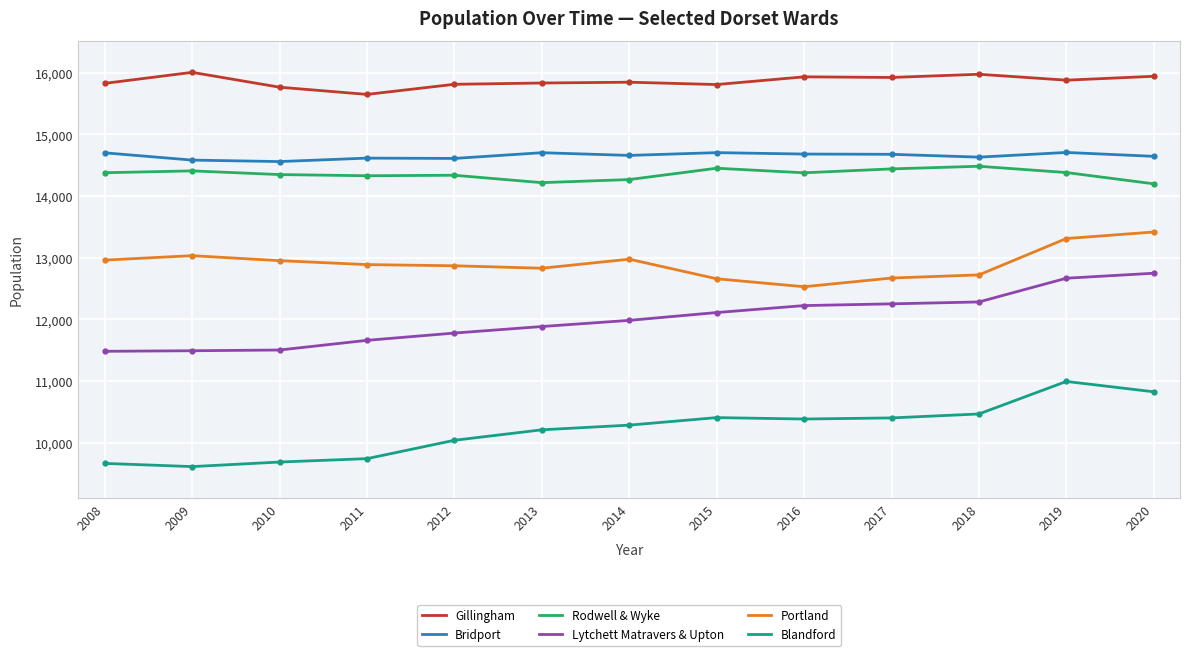

What is the difference between the maximum and minimum values in the Lytchett Matravers & Upton series?

1267